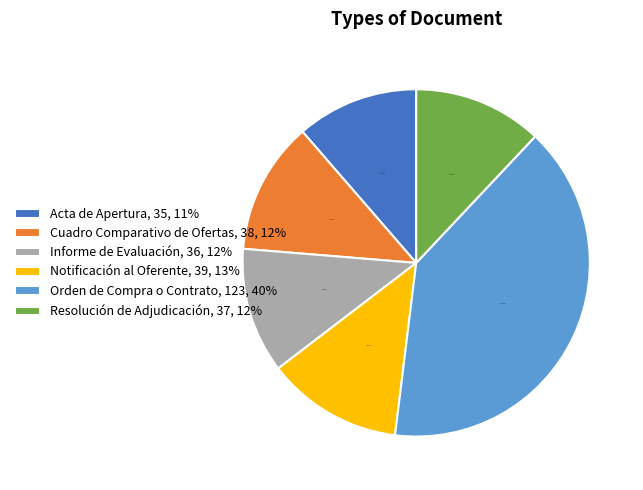

To the nearest percent, what is the average slice percentage?

17%